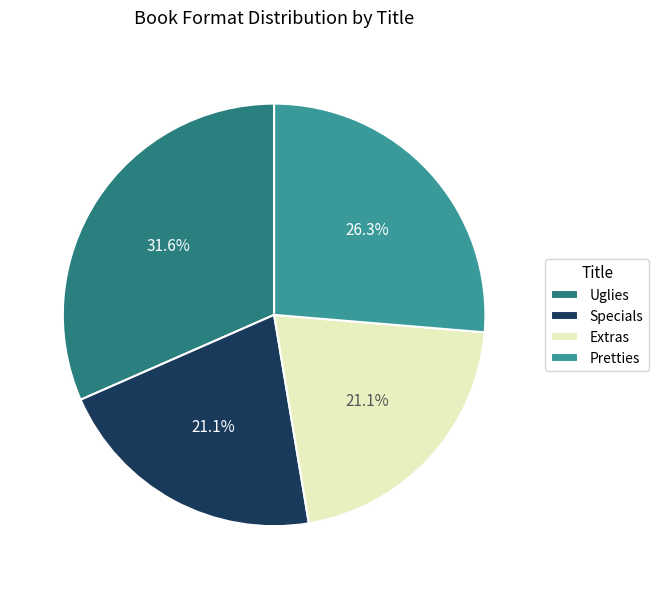

Is the sum of Pretties and Uglies greater than half?

Yes